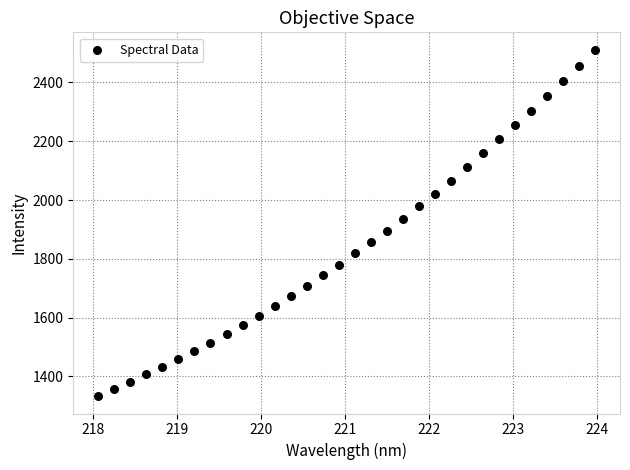

What Y value in the scatter plot is closest to 1922?

1935.1